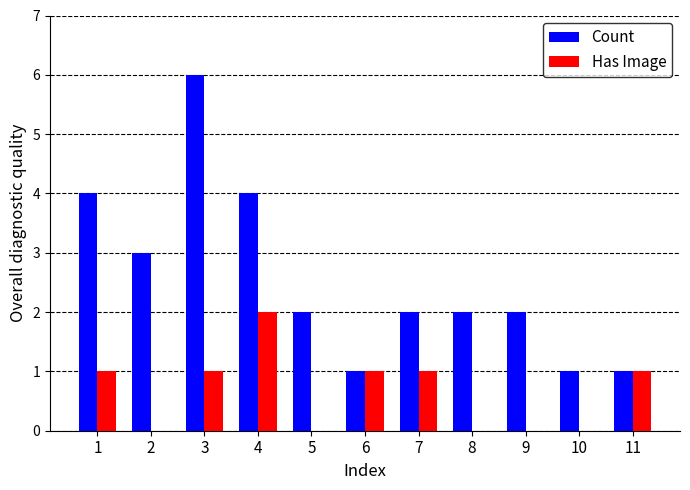

What is the sum of all Count values?

28